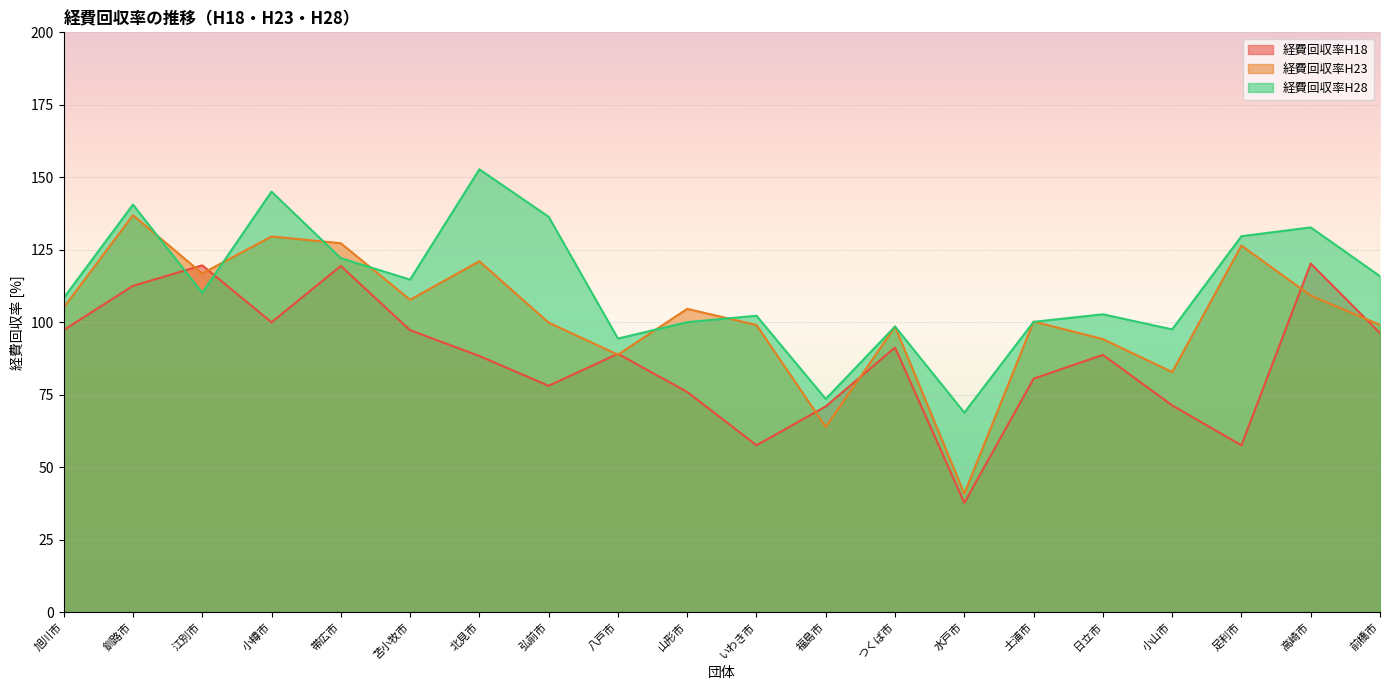

What is the label of the 3rd point from the right?

足利市